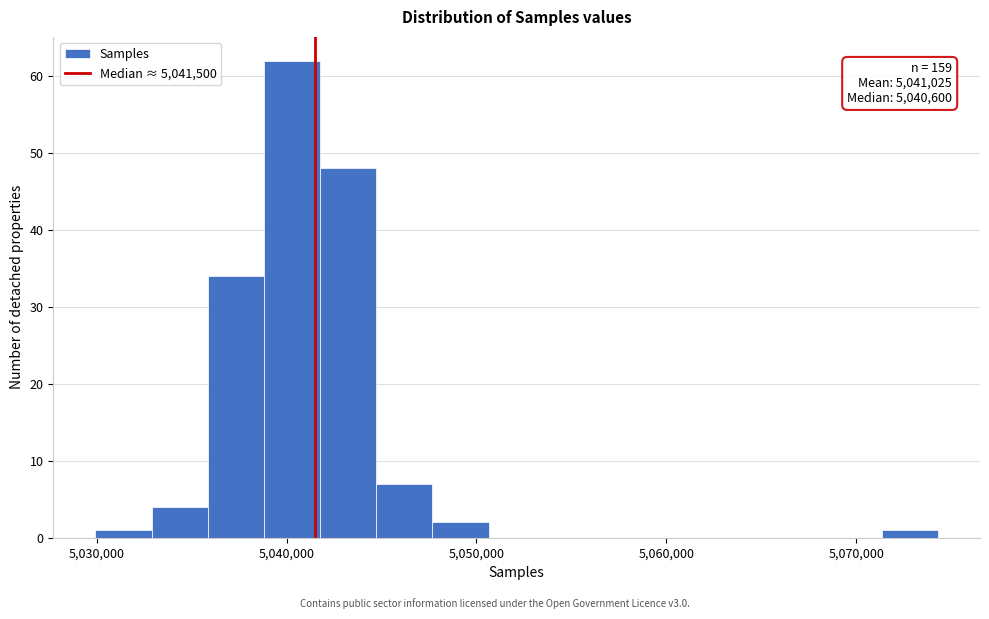

Around what value on the x-axis is the tallest bar? Give the approximate position of its centre, as read against the axis.

5040000